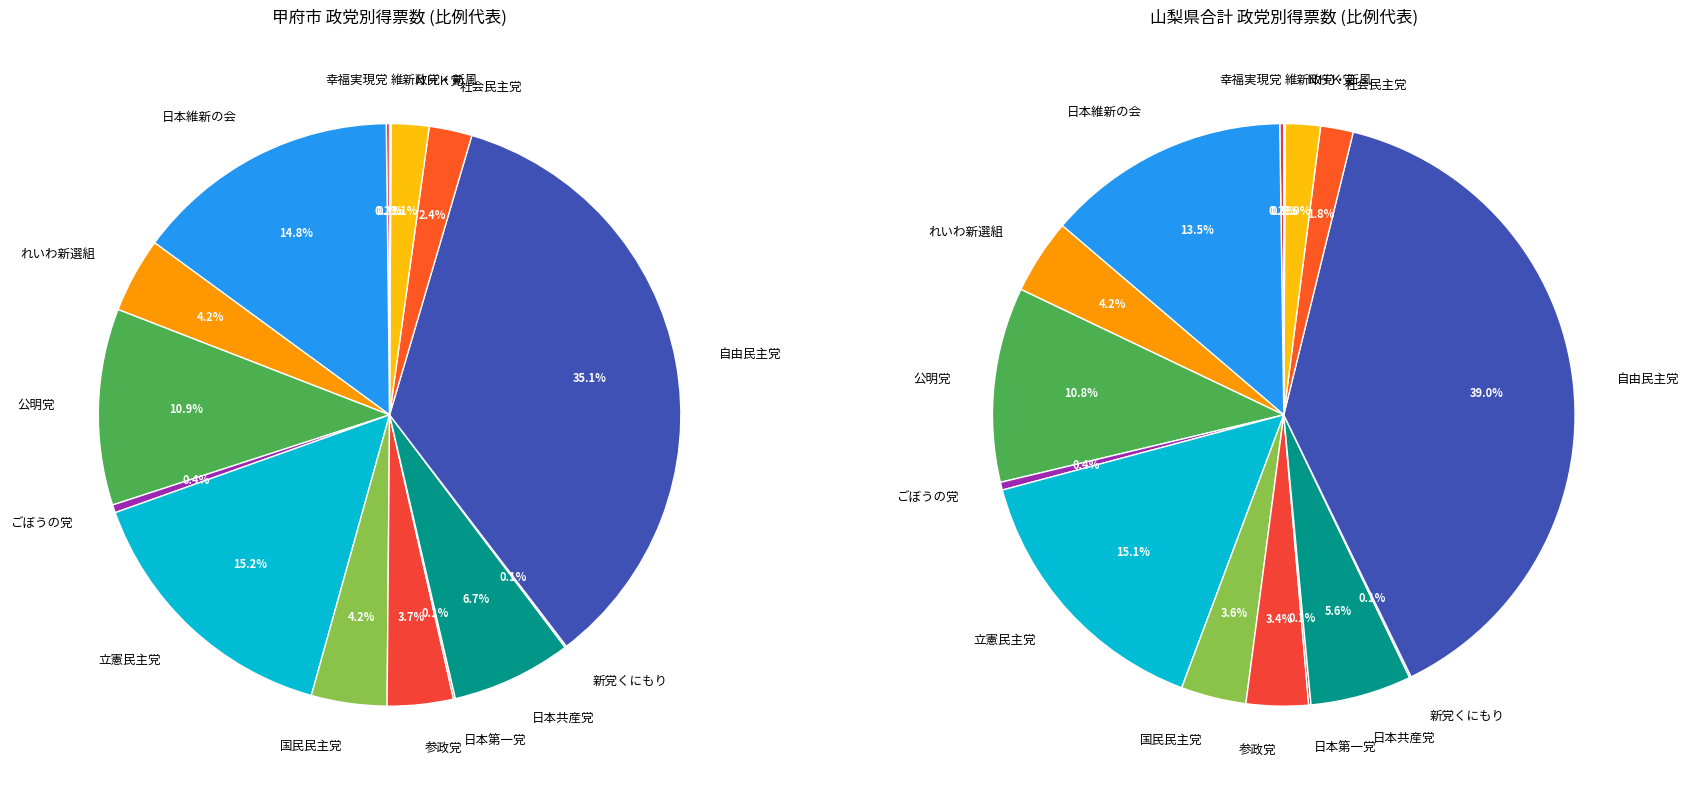

Combined, what portion of the pie is 自由民主党 and 公明党?

46.0%